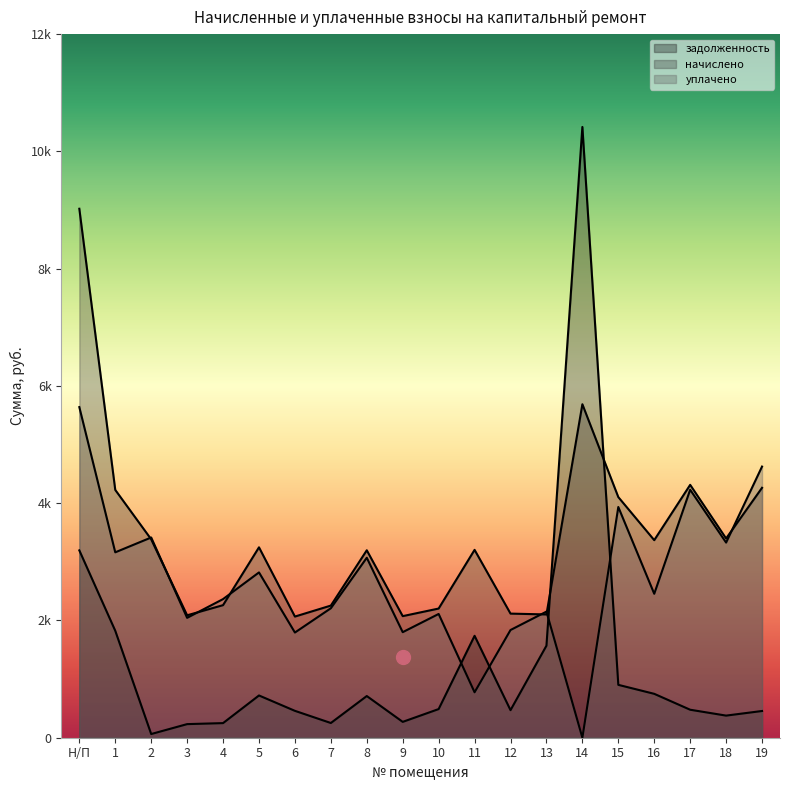

Which series has the widest spread of values?

задолженность